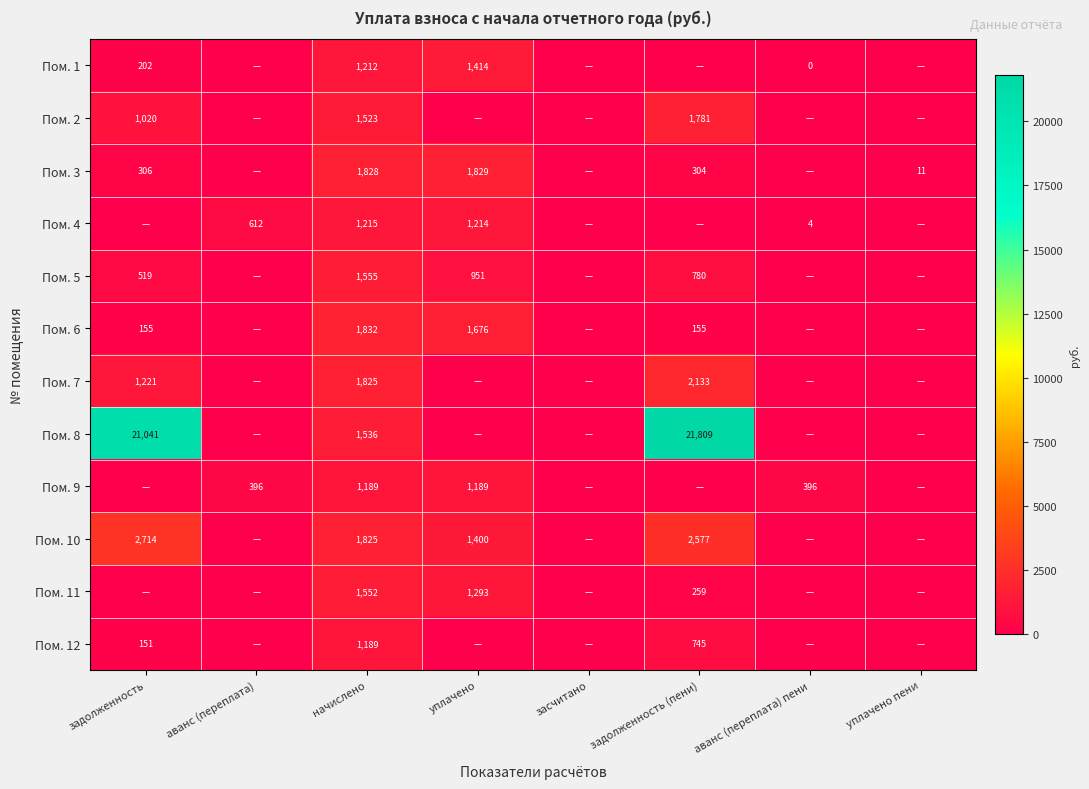

The Пом. 3 series shows 490.4 at задолженность. True or false?

False